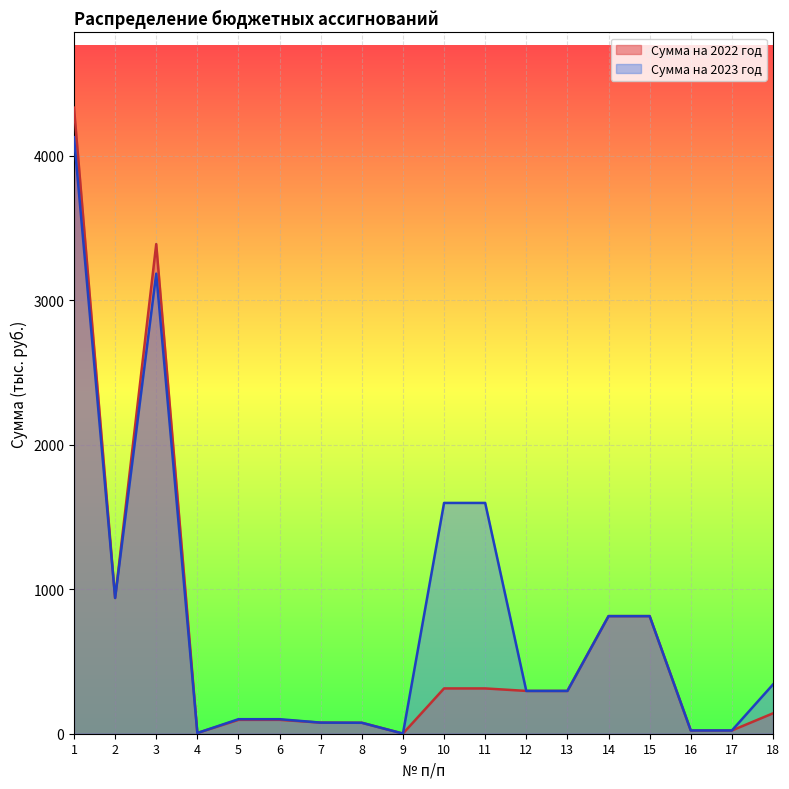

True or false: Сумма на 2023 год and Сумма на 2022 год intersect in this chart.

False